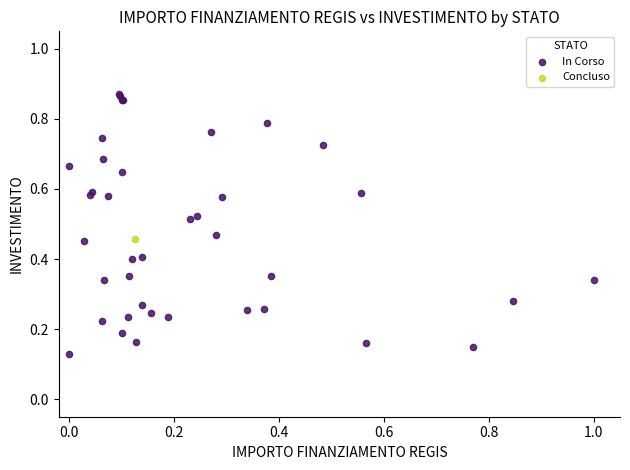

What are all the series names shown in the legend?

In Corso, Concluso